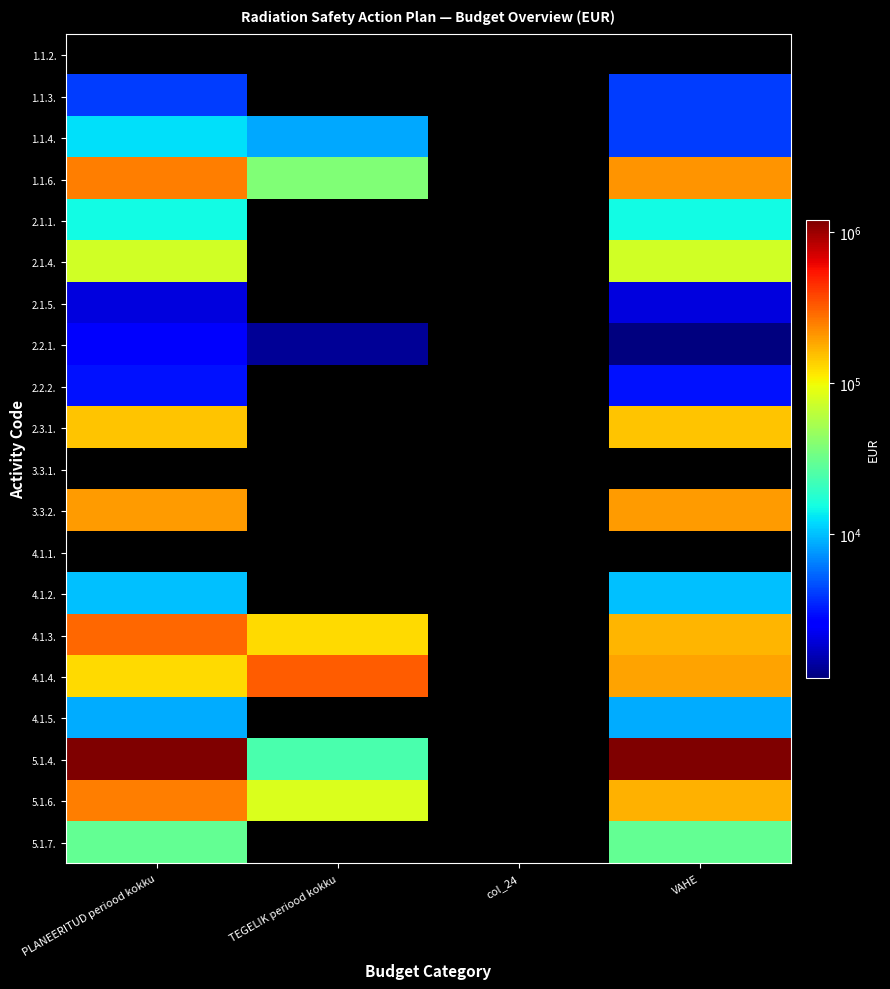

The 5.1.4. series shows 538170.8 at VAHE. True or false?

False